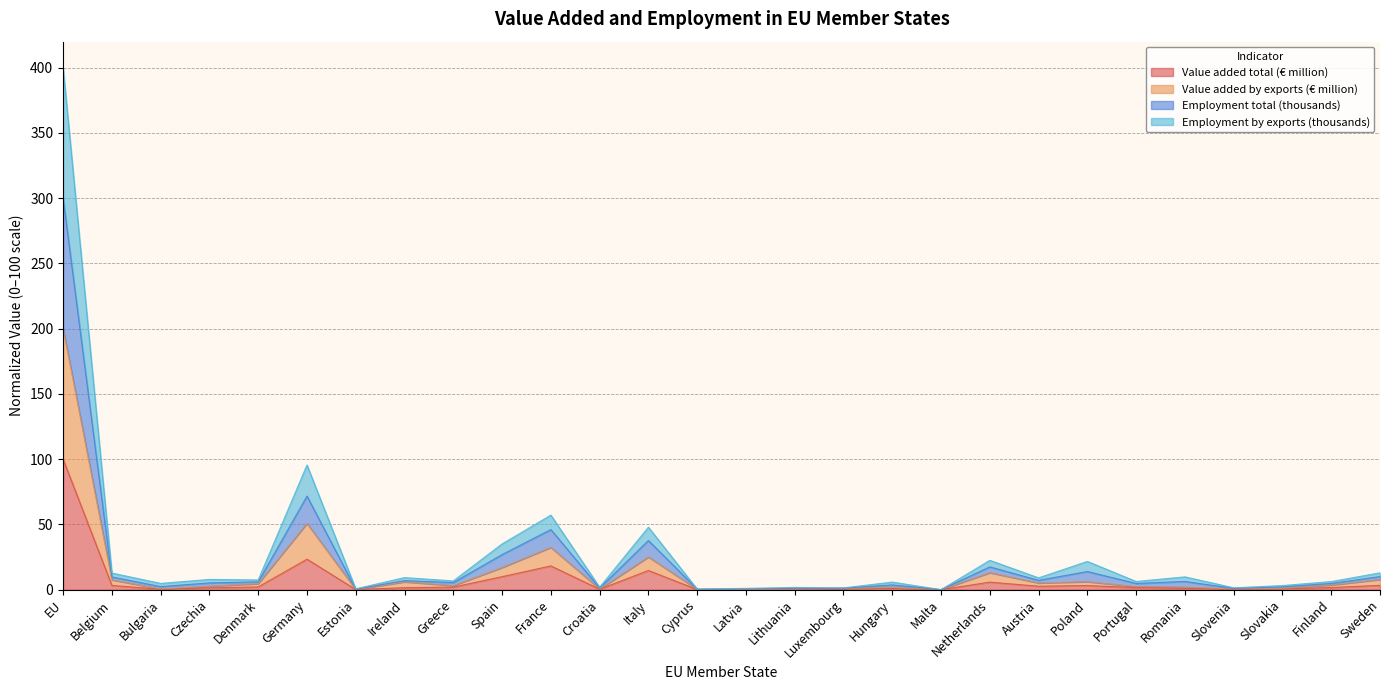

At which category is the sum across all series the highest?

EU